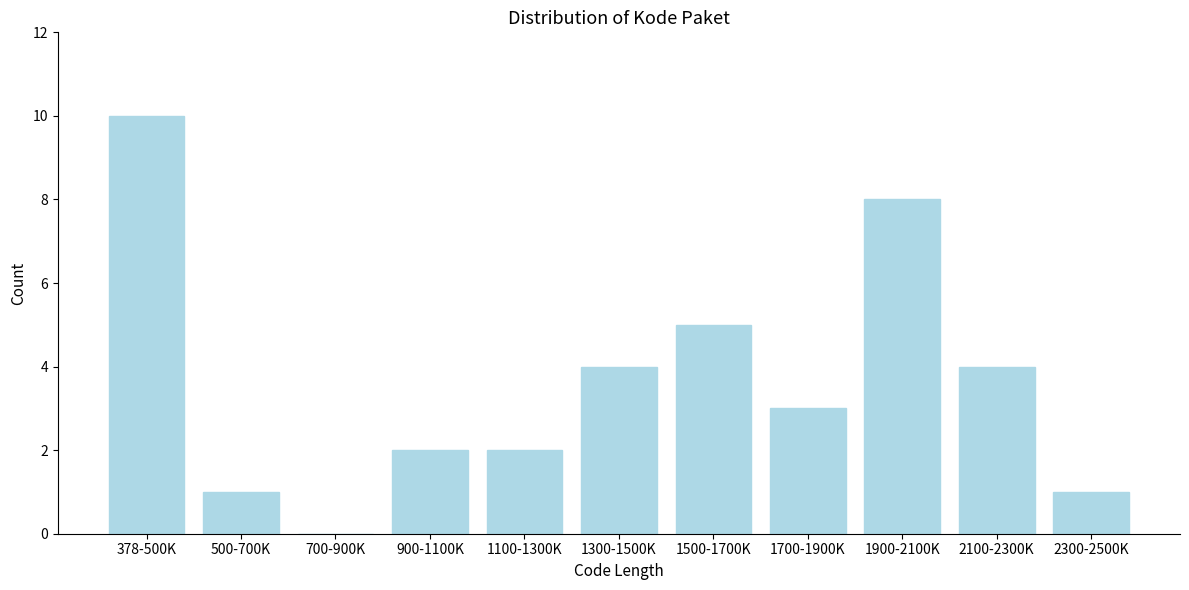

Reading left to right, transcribe all the data shown in this chart.

378-500K=10	500-700K=1	700-900K=0	900-1100K=2	1100-1300K=2	1300-1500K=4	1500-1700K=5	1700-1900K=3	1900-2100K=8	2100-2300K=4	2300-2500K=1